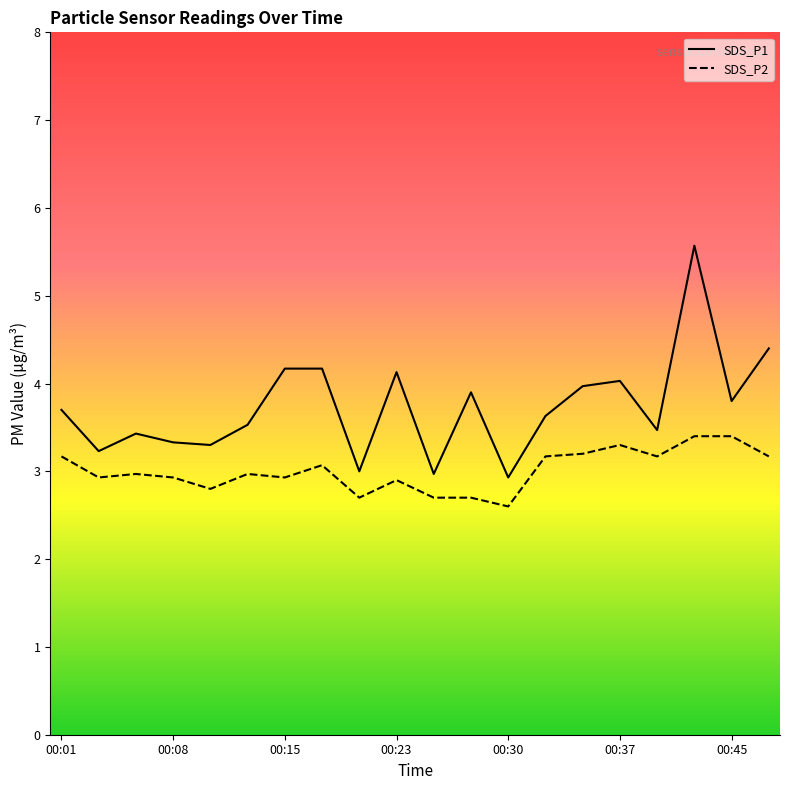

True or false: SDS_P1 and SDS_P2 cross at least once.

False